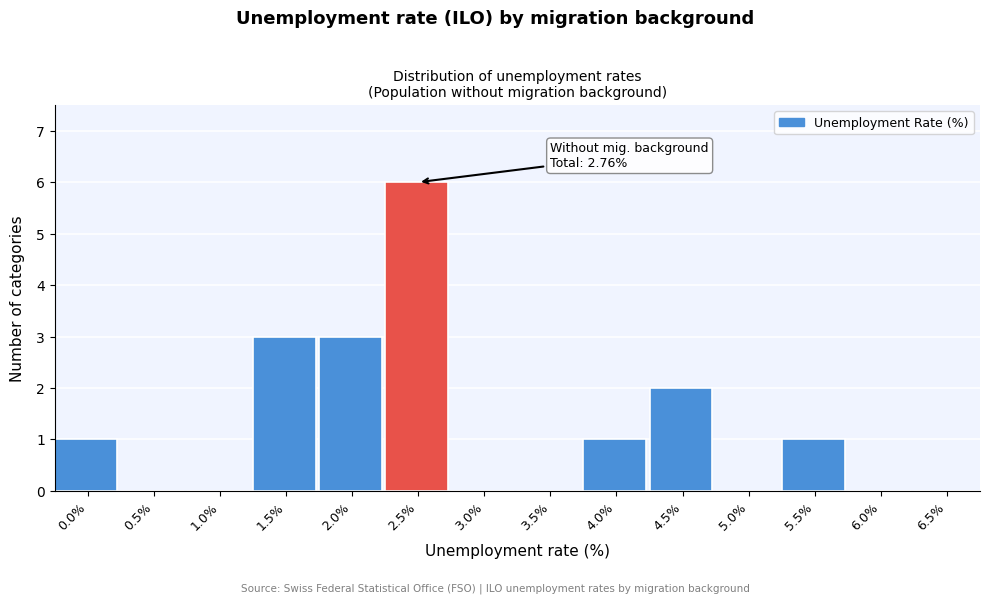

Reading left to right, list all the values displayed in this chart.

0.0%=1	0.5%=0	1.0%=0	1.5%=3	2.0%=3	2.5%=6	3.0%=0	3.5%=0	4.0%=1	4.5%=2	5.0%=0	5.5%=1	6.0%=0	6.5%=0